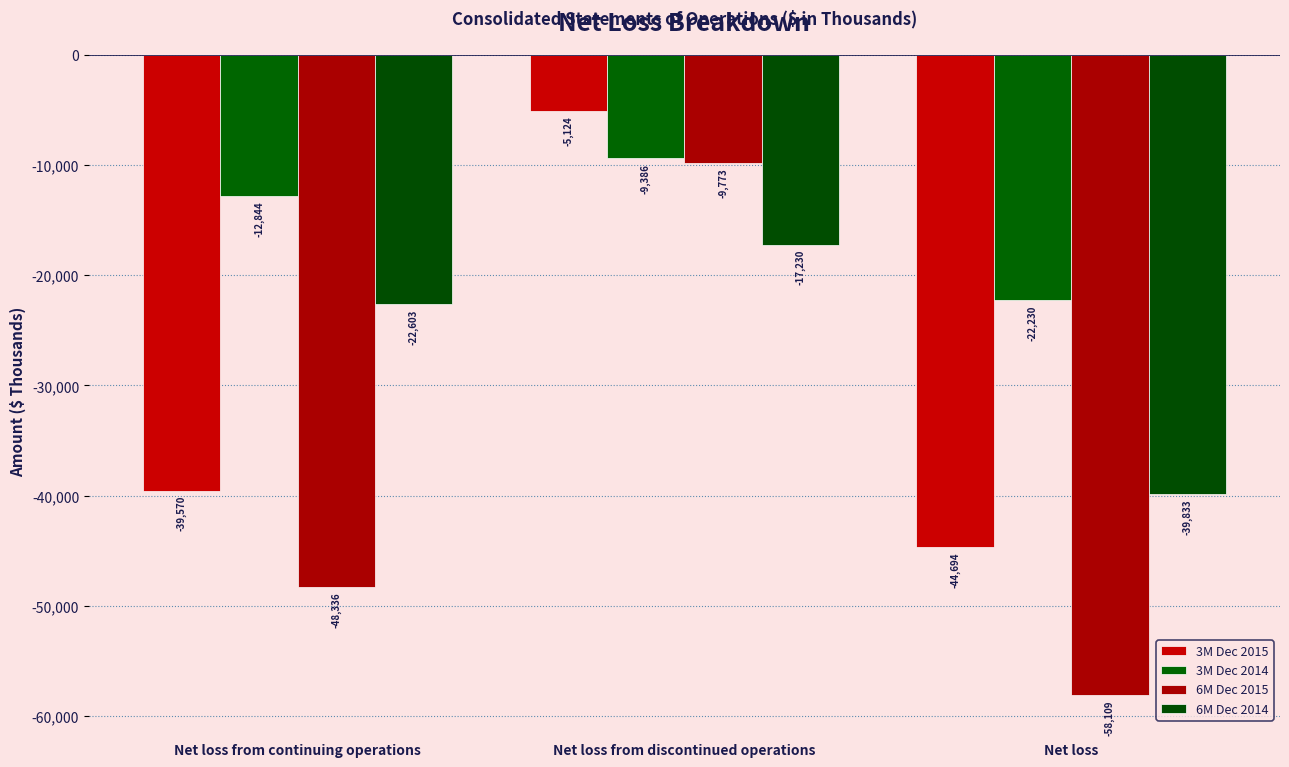

What is the label of the 3rd bar from the left?

Net loss